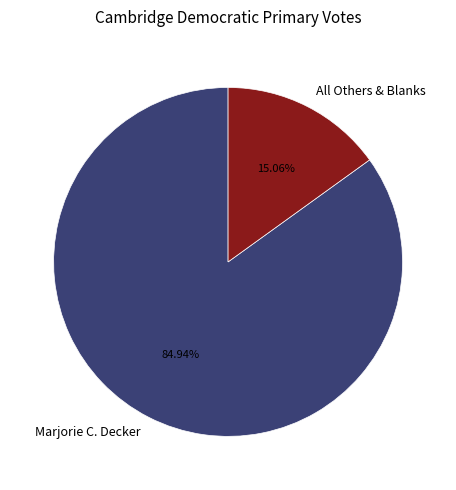

What is the ratio of the value at Marjorie C. Decker to the value at All Others & Blanks?

5.6